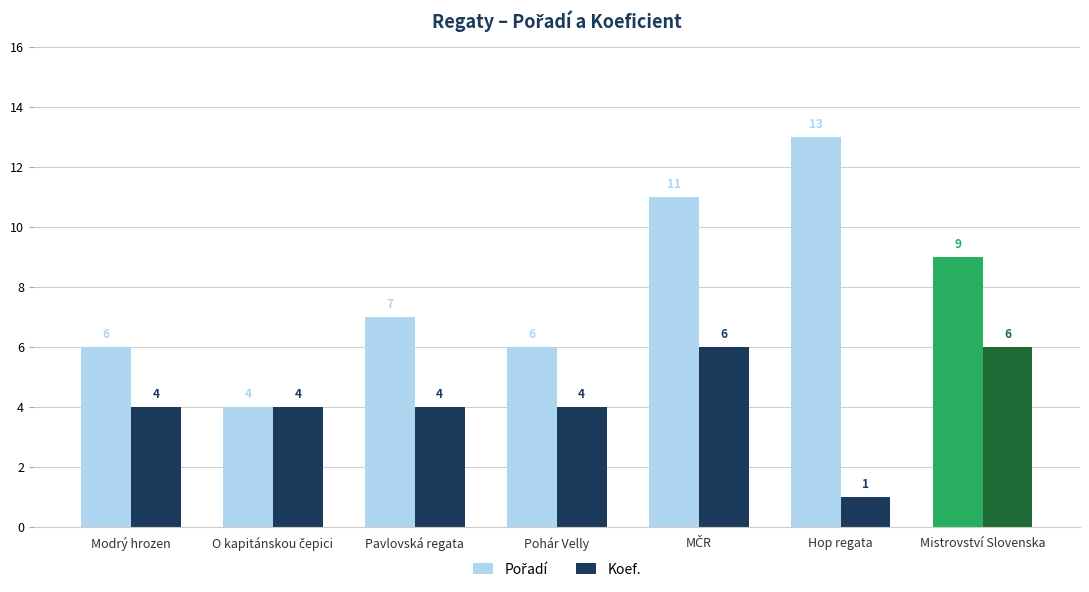

What is the value of the Pořadí bar at the 1st from the left?

6